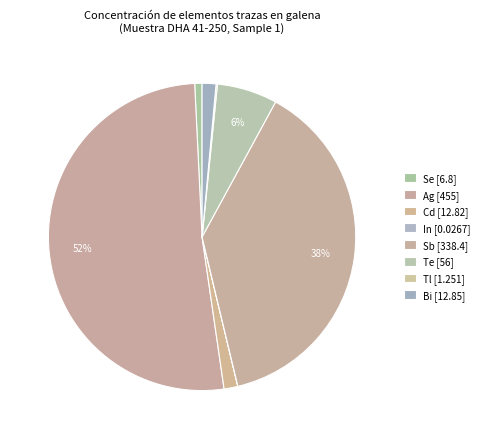

What is the majority slice?

Ag